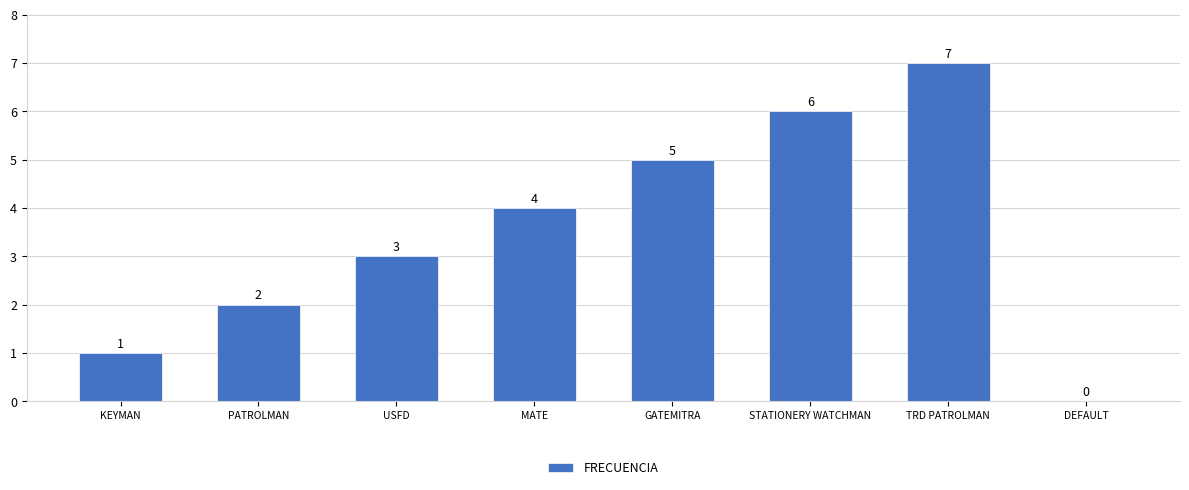

Read the value at PATROLMAN.

2